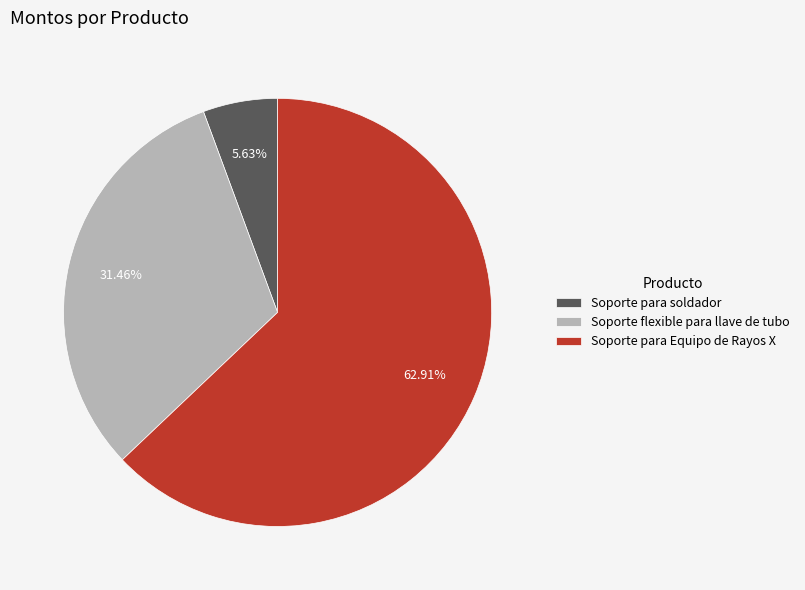

Rank the categories by value from lowest to highest.

Soporte para soldador, Soporte flexible para llave de tubo, Soporte para Equipo de Rayos X